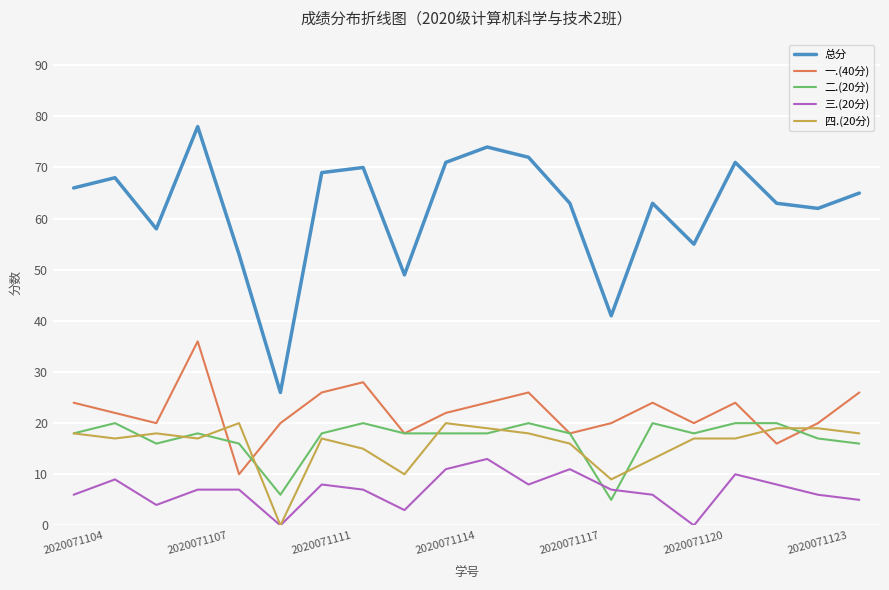

How many series are shown in this chart?

5